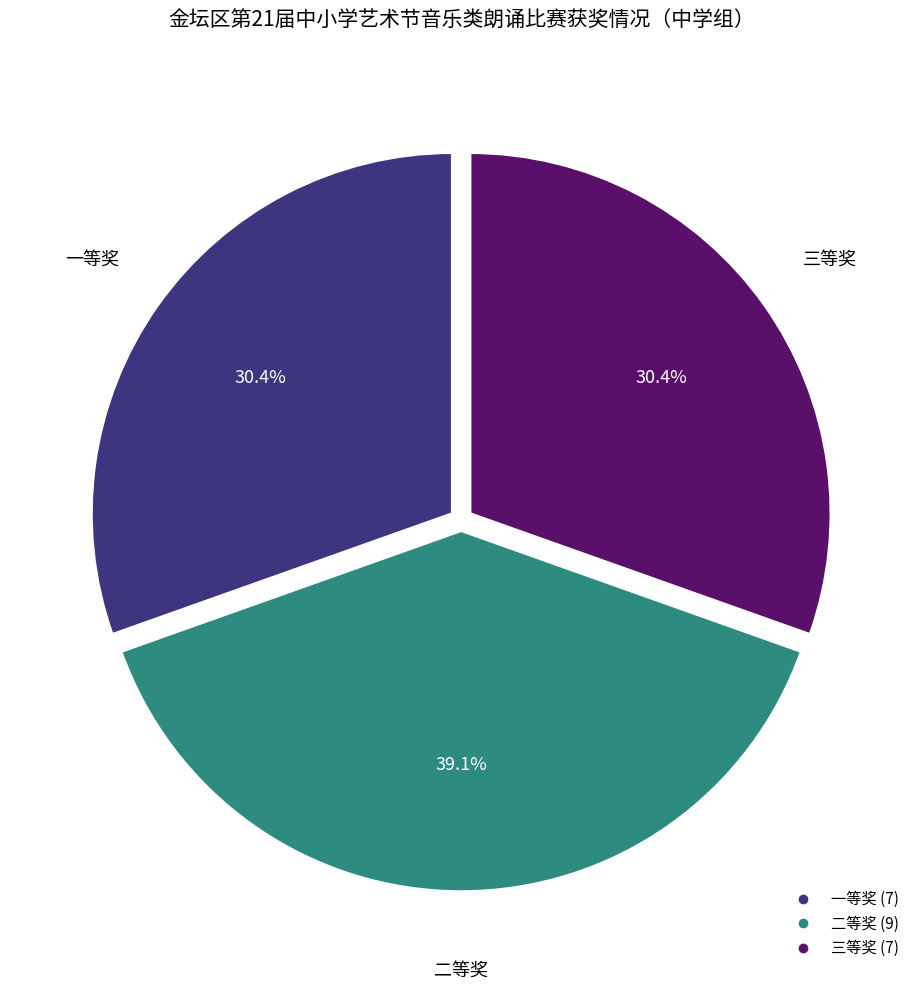

Is it true that 二等奖 is 53% of the pie?

False